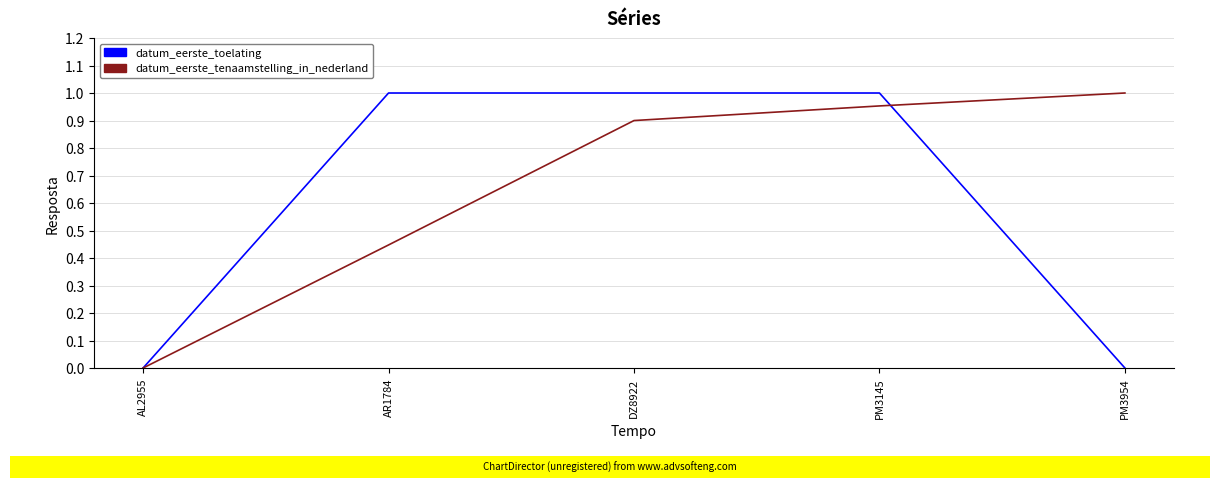

What position from the left is DZ8922?

3